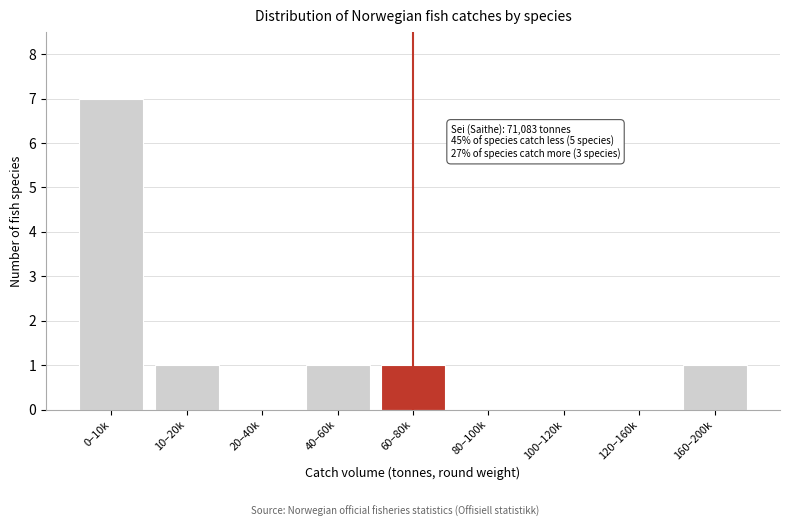

Reading left to right, list all the values displayed in this chart.

0–10k=7	10–20k=1	20–40k=0	40–60k=1	60–80k=1	80–100k=0	100–120k=0	120–160k=0	160–200k=1